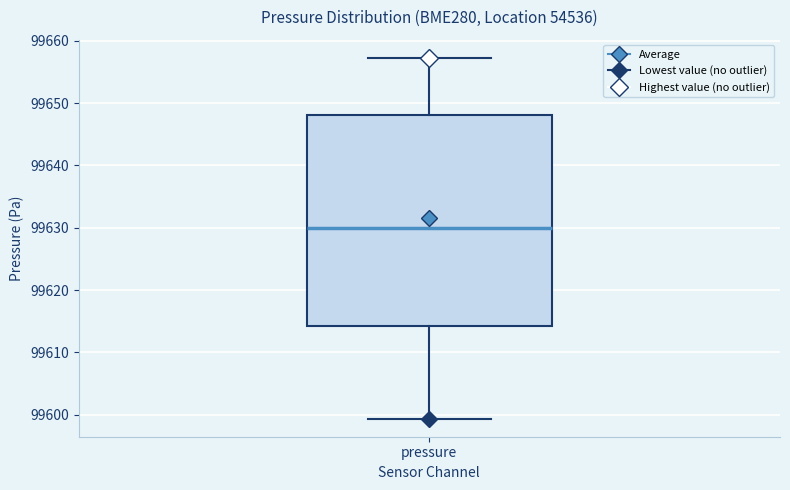

Read this box plot against the y-axis: the position of the median line, the range covered by the box, and the ends of both whiskers. The values are not printed on the chart, so give them approximately, as read against the axis.

median 99630, box 99614 to 99648, whiskers 99599 to 99657